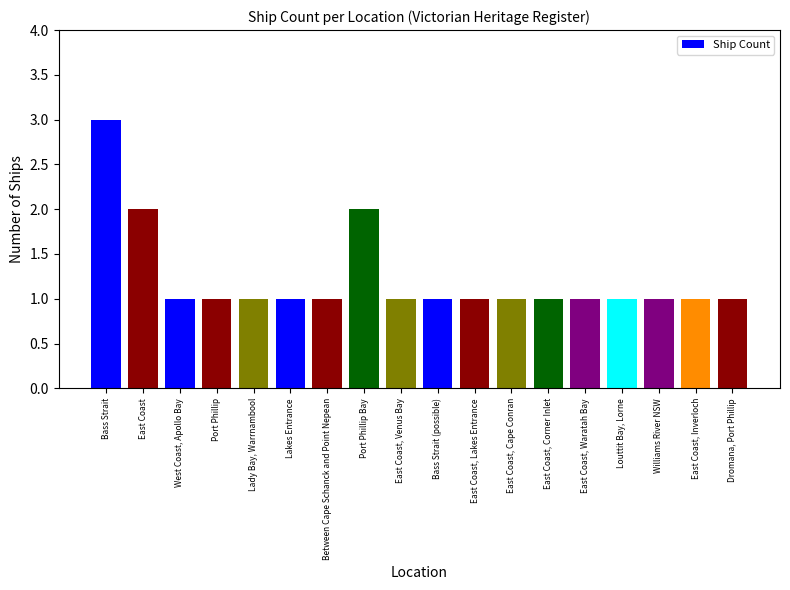

Reading left to right, list all the values displayed in this chart.

3	2	1	1	1	1	1	2	1	1	1	1	1	1	1	1	1	1